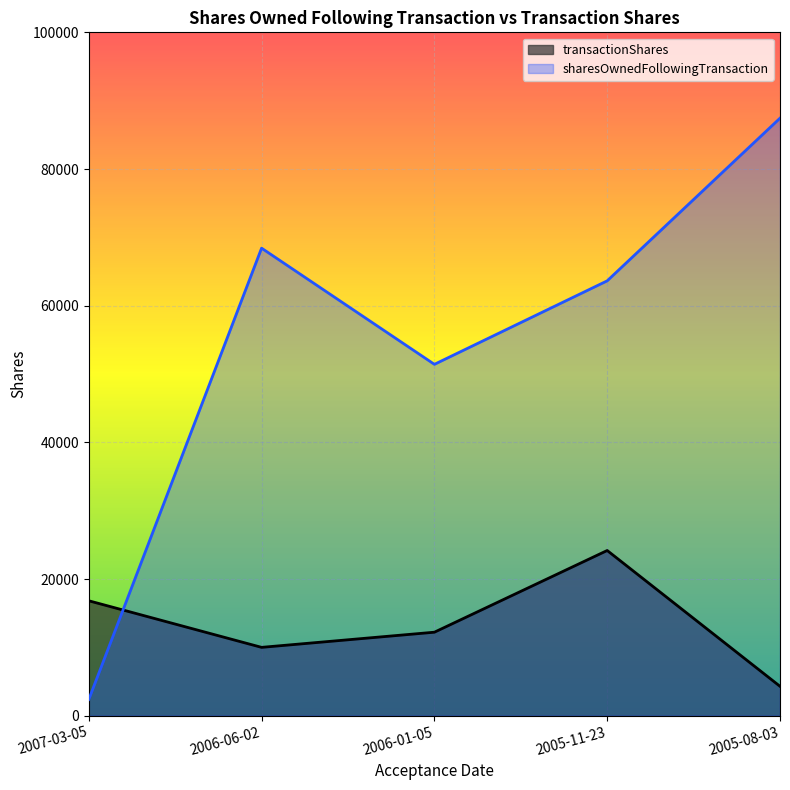

The value of sharesOwnedFollowingTransaction at 2006-01-05 is 89366. True or false?

False